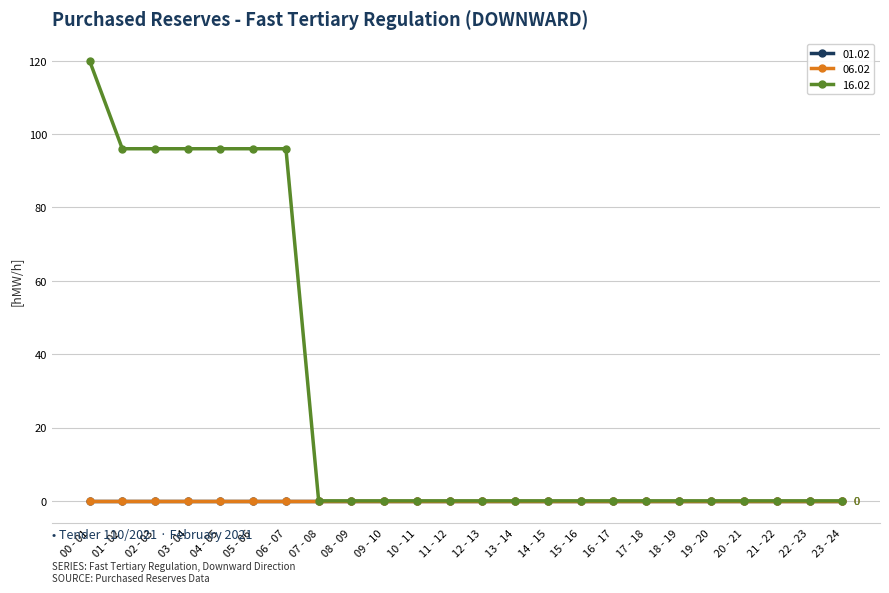

True or false: 01.02 has more than 1 interior local peaks.

False